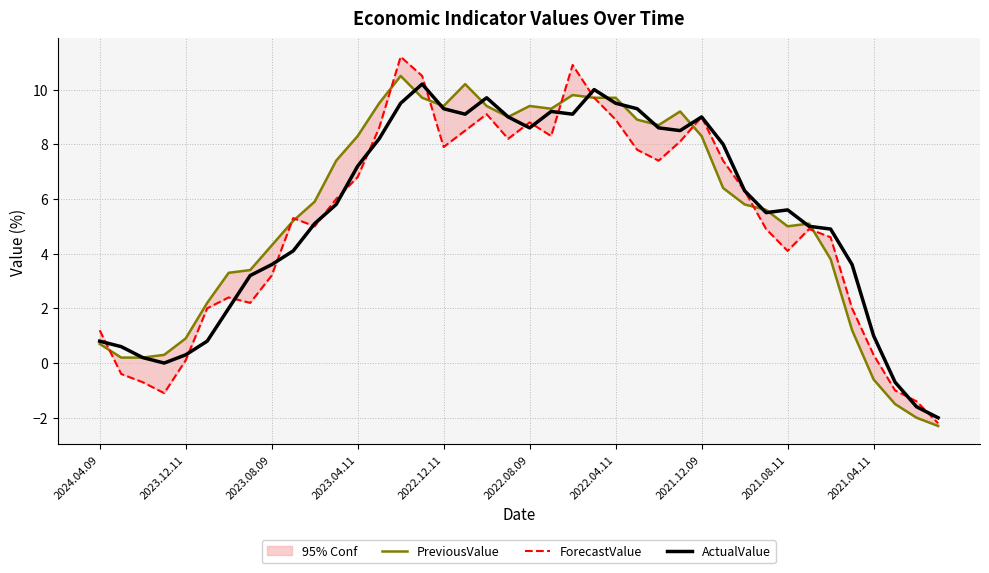

The value of ActualValue at 2022.08.09 is 8.6. True or false?

True